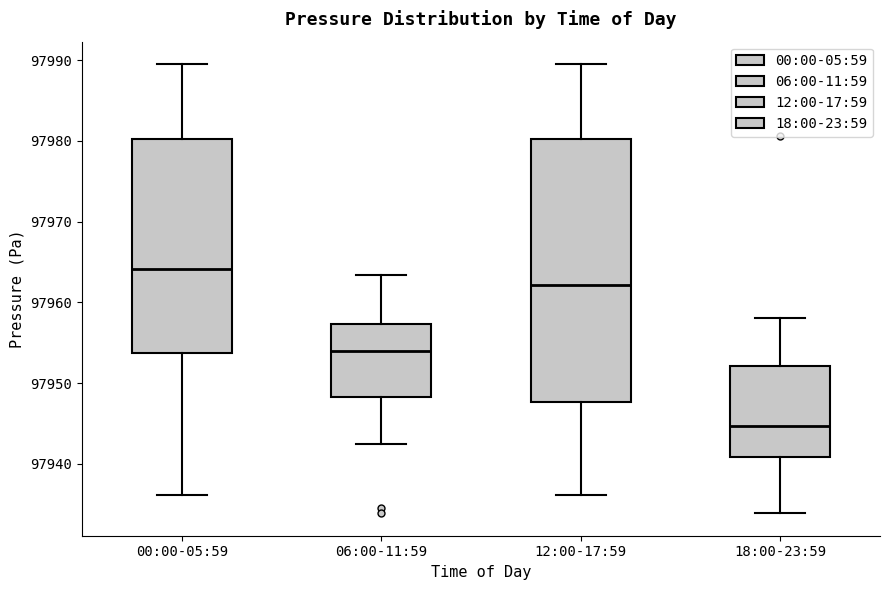

Where does the upper whisker of the box for 00:00-05:59 end on the y-axis? The values are not printed on the chart, so give them approximately, as read against the axis.

97990